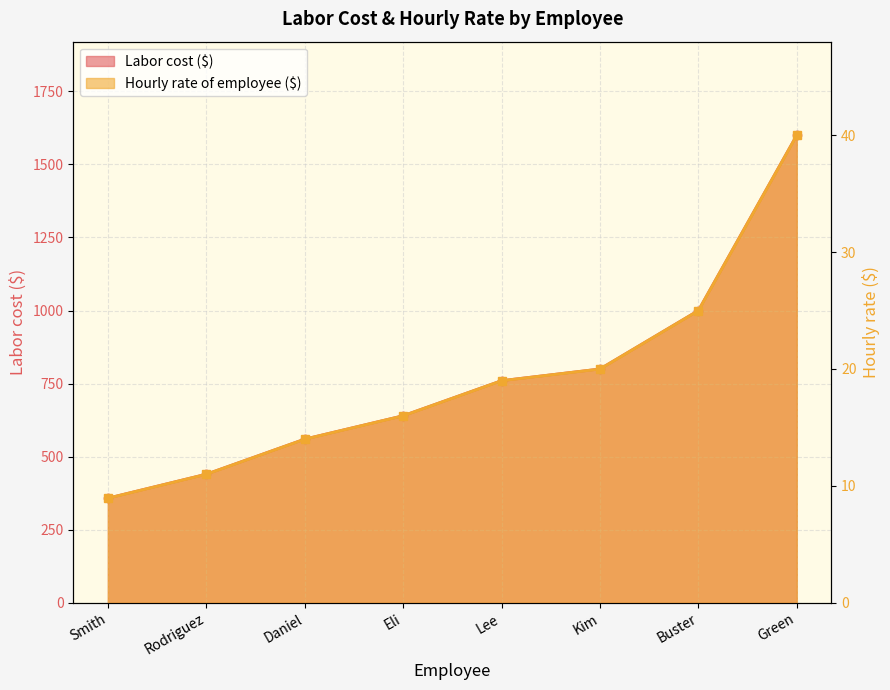

What is the lowest value of the Hourly rate of employee ($) series?

358.0